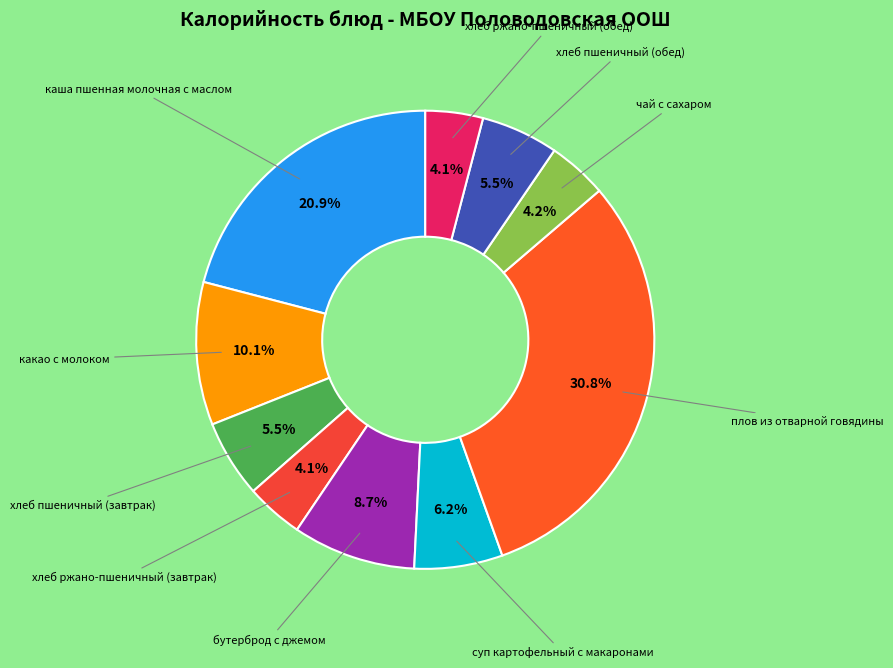

How many segments does this pie chart have?

10